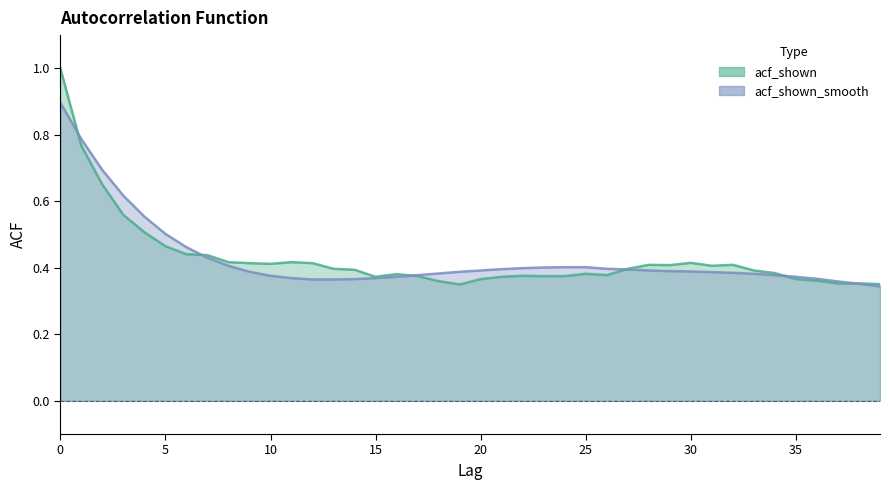

Rank the series at 32 from lowest to highest value.

acf_shown_smooth, acf_shown